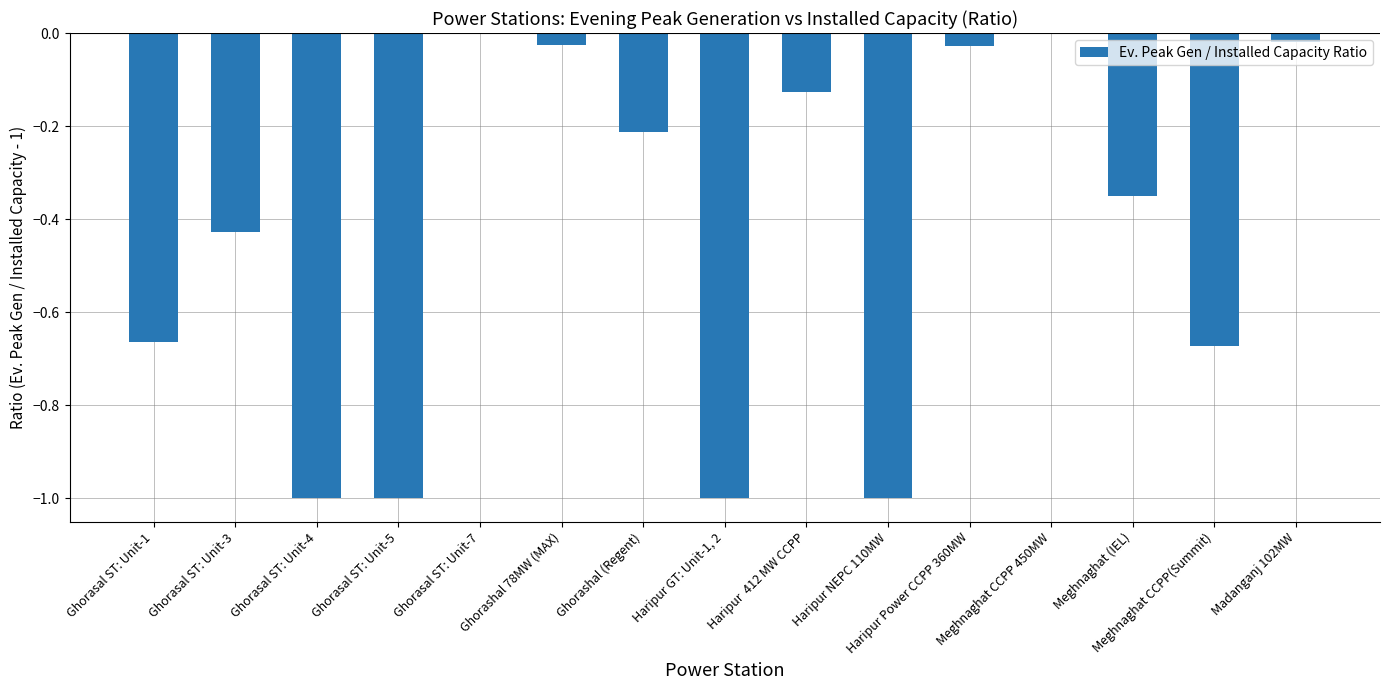

Are the bars horizontal?

No